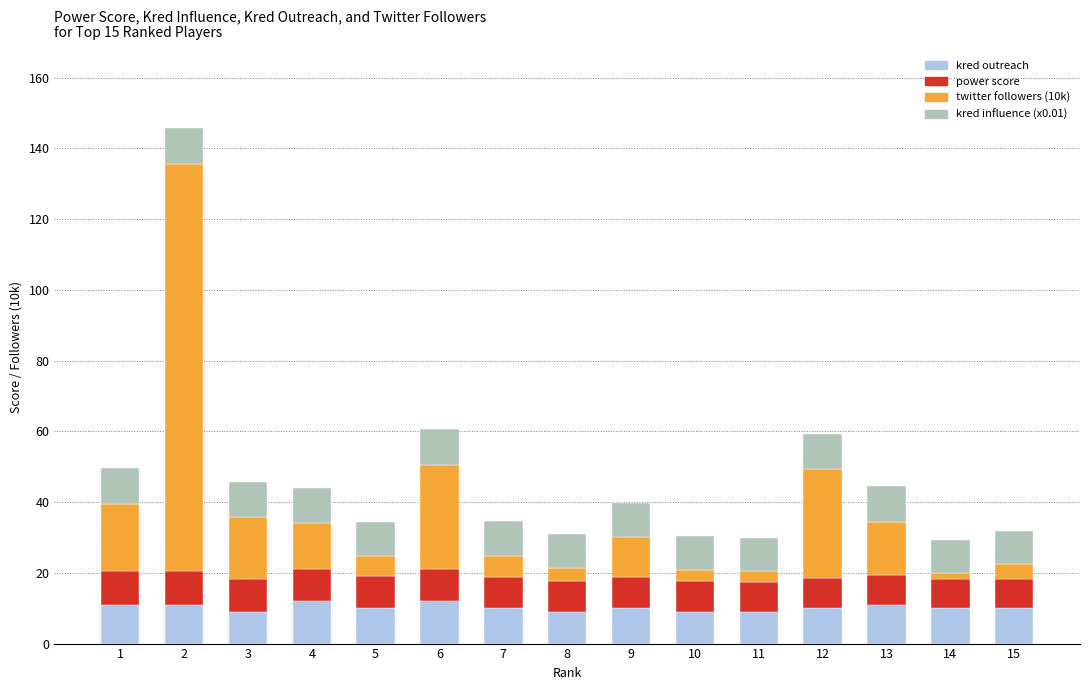

What are all the series names shown in the legend?

kred outreach, power score, twitter followers (10k), kred influence (x0.01)